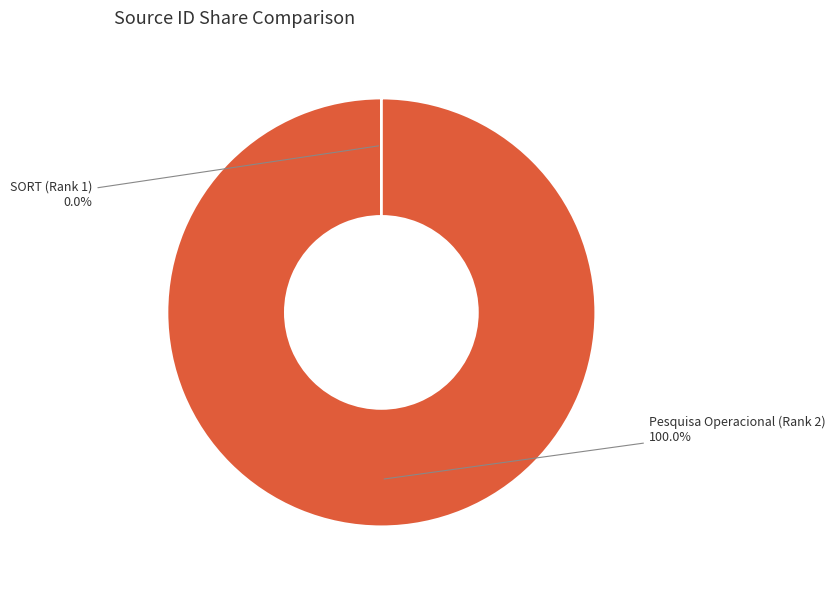

Which slice is the largest?

Pesquisa Operacional (Rank 2)